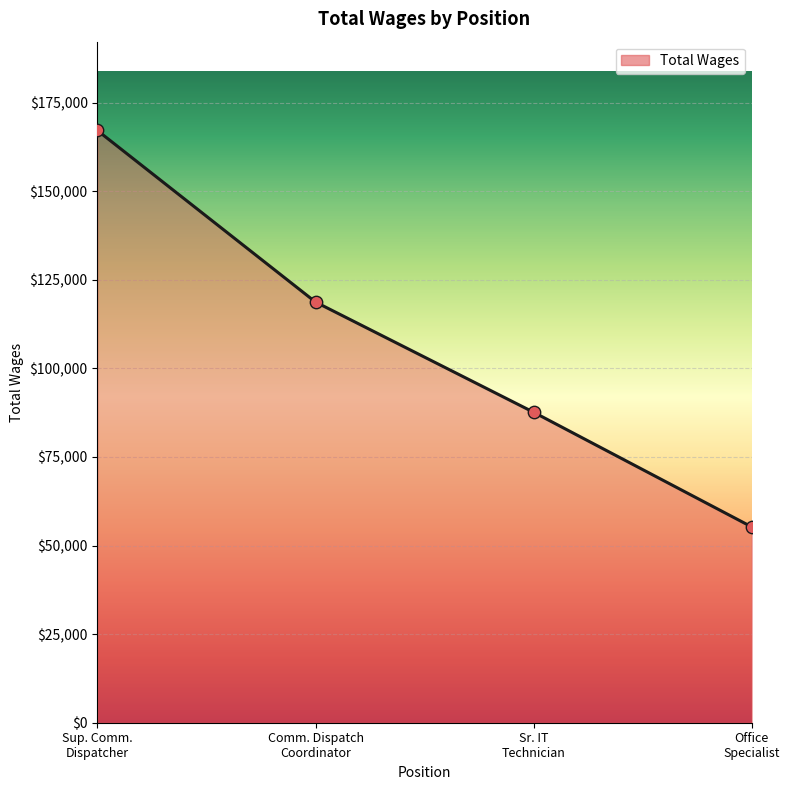

What is the sum of all values?

428768